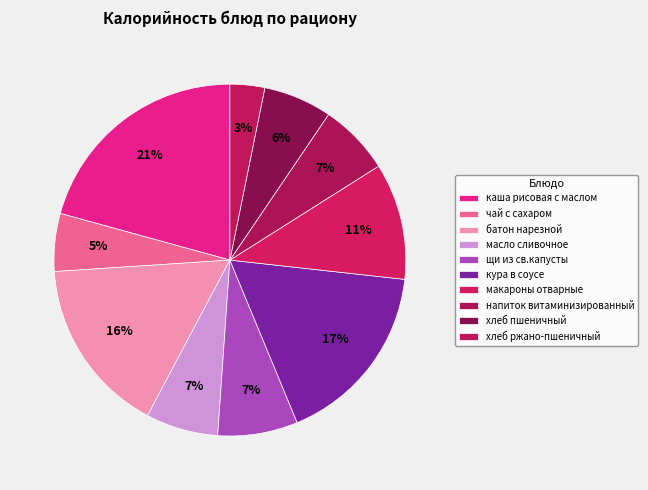

Between хлеб пшеничный and каша рисовая с маслом, which is larger?

каша рисовая с маслом